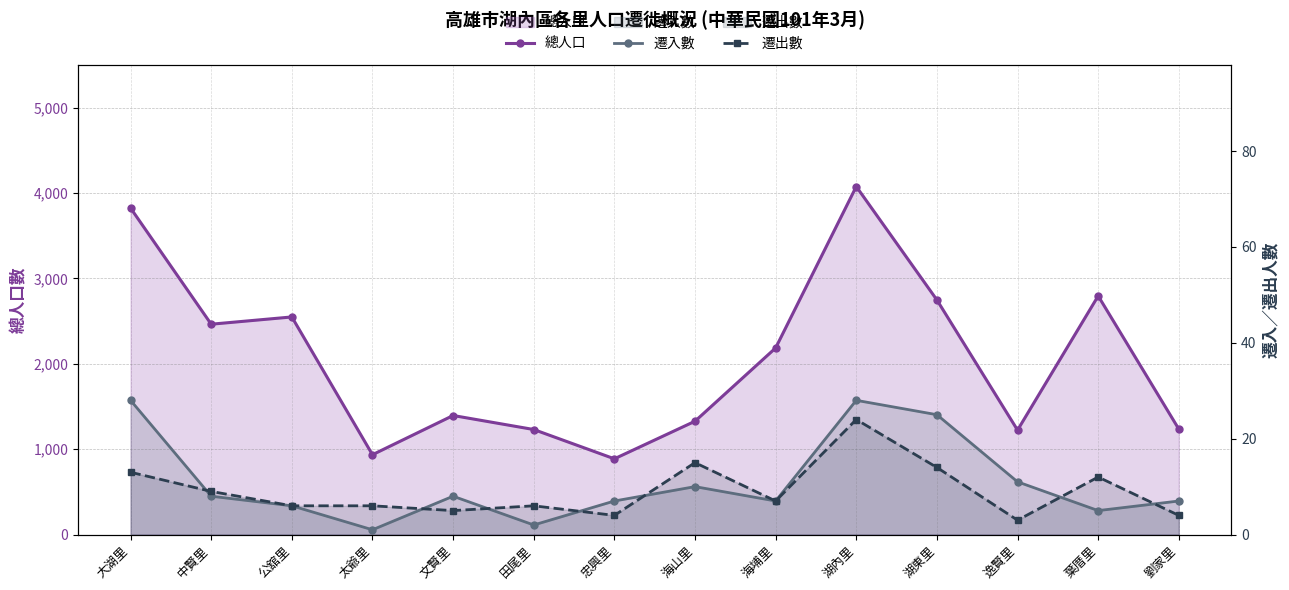

True or false: 遷入數 has a value of 8 at 文賢里.

True